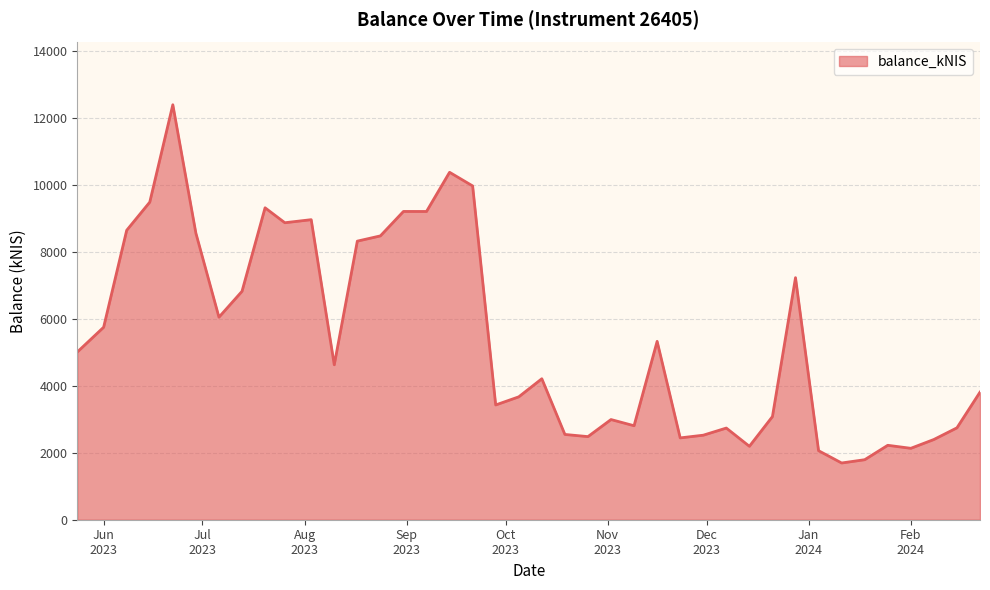

What is the difference between the maximum and minimum values?

10703.0